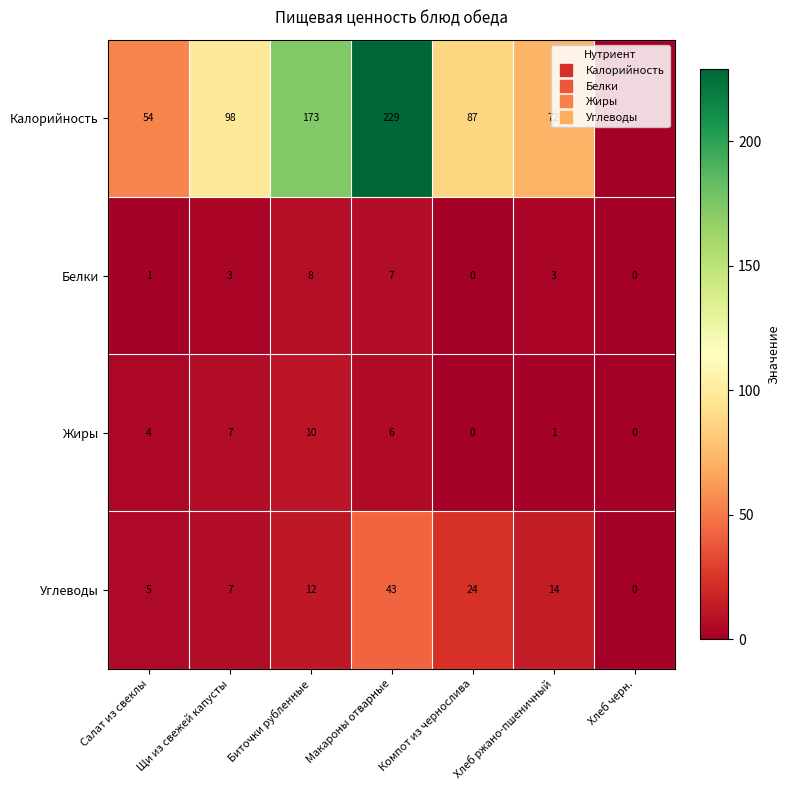

What is the sum of all Калорийность values?

713